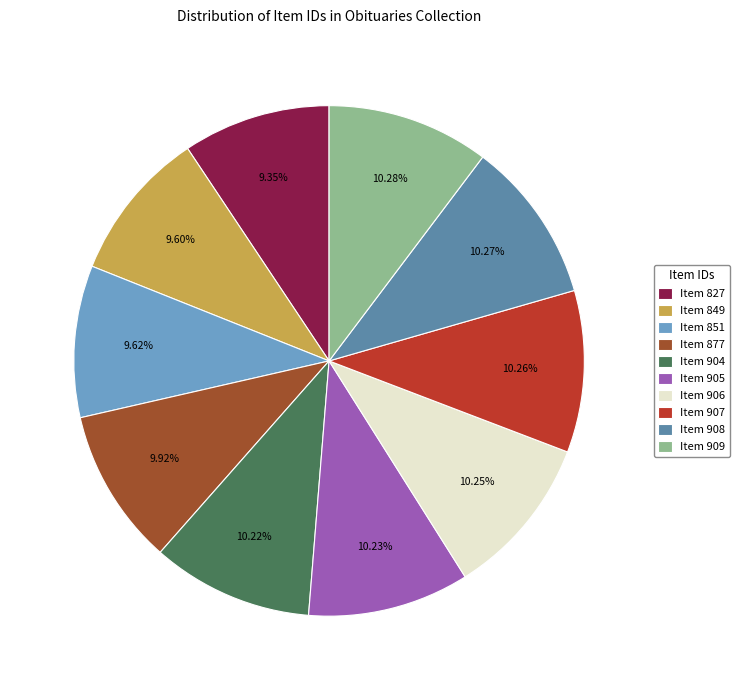

Do Item 906 and Item 851 together represent more than half of the pie?

No